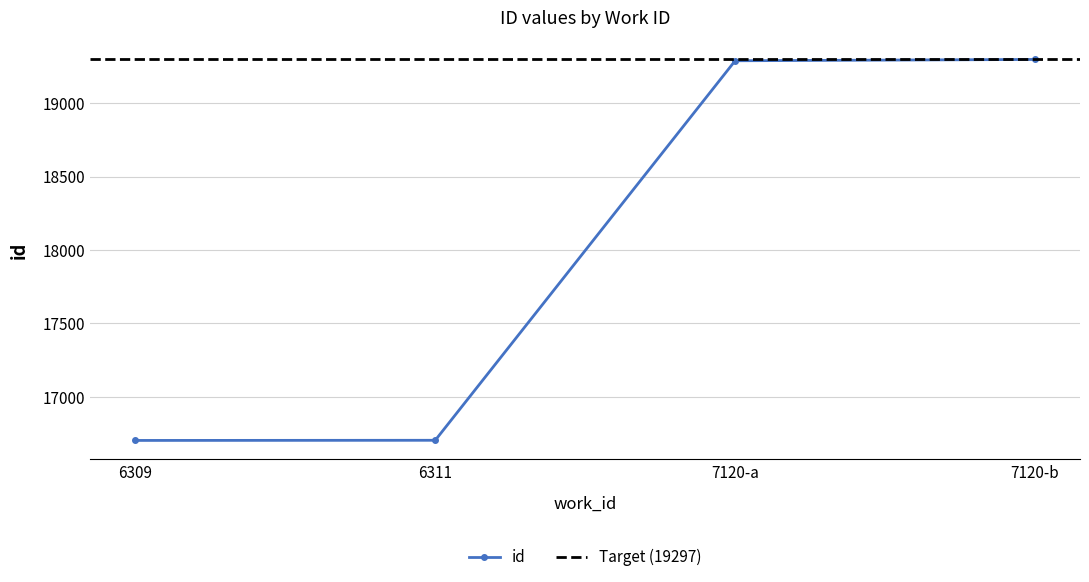

Read the value at 6311.

16705